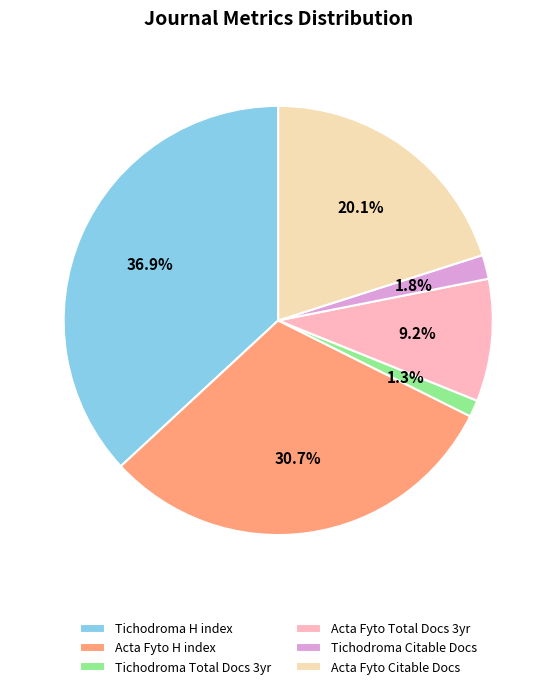

How many slices are in this pie chart?

6